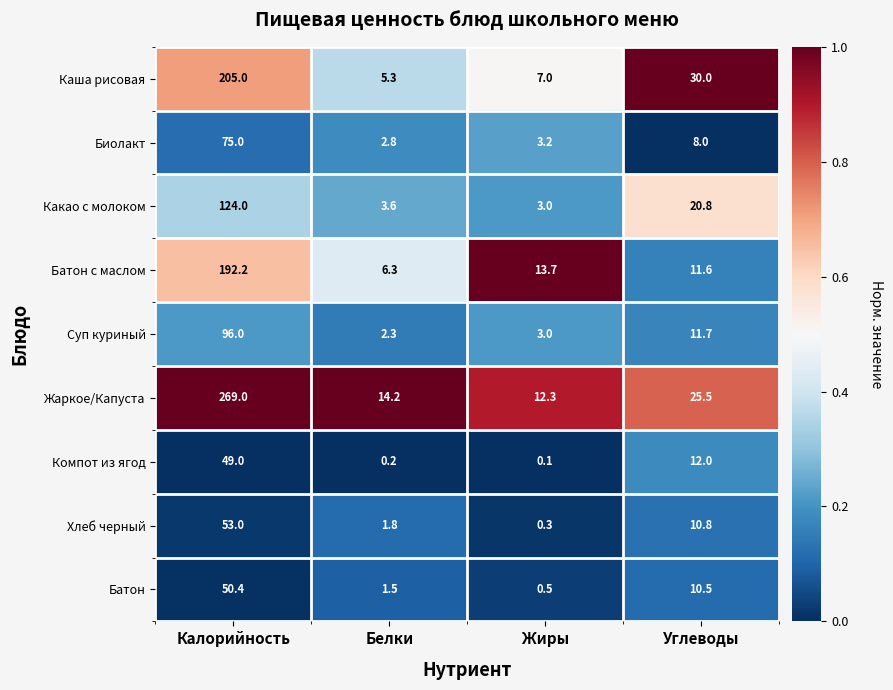

Count the number of categories in the chart.

4